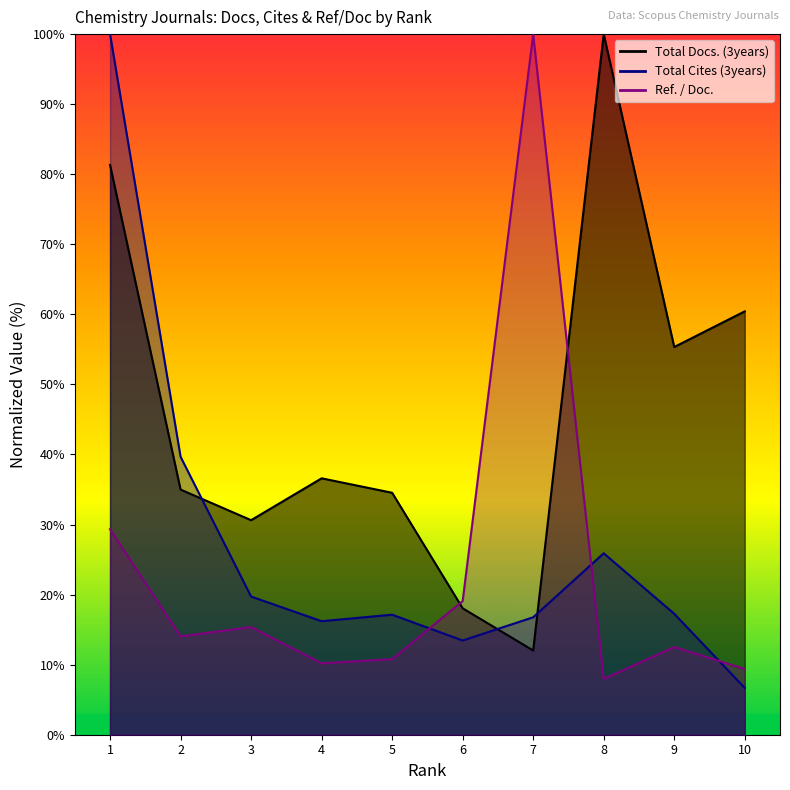

Is it true that Ref. / Doc. equals 4.1 at 8?

False